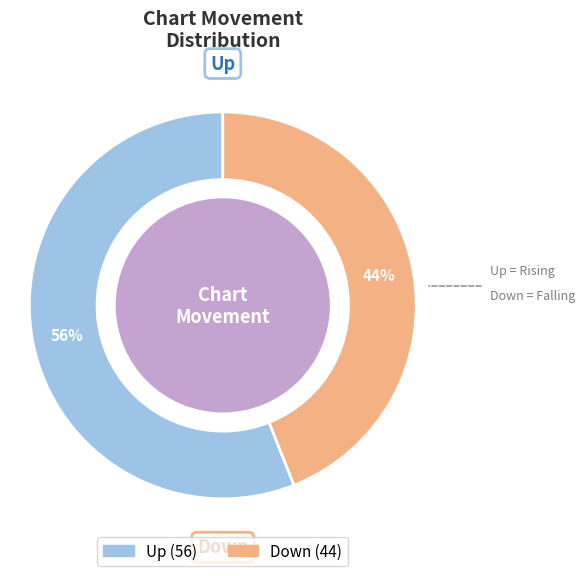

To the nearest percent, what is the difference between the largest and smallest slice percentages?

12%